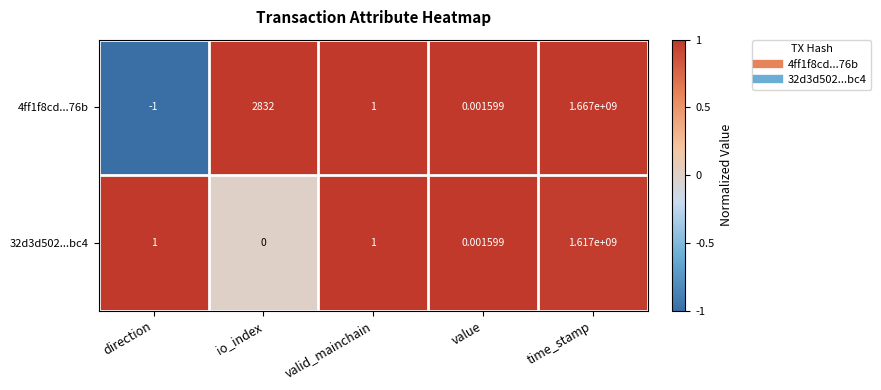

Which series has the largest range (max minus min)?

4ff1f8cd...76b